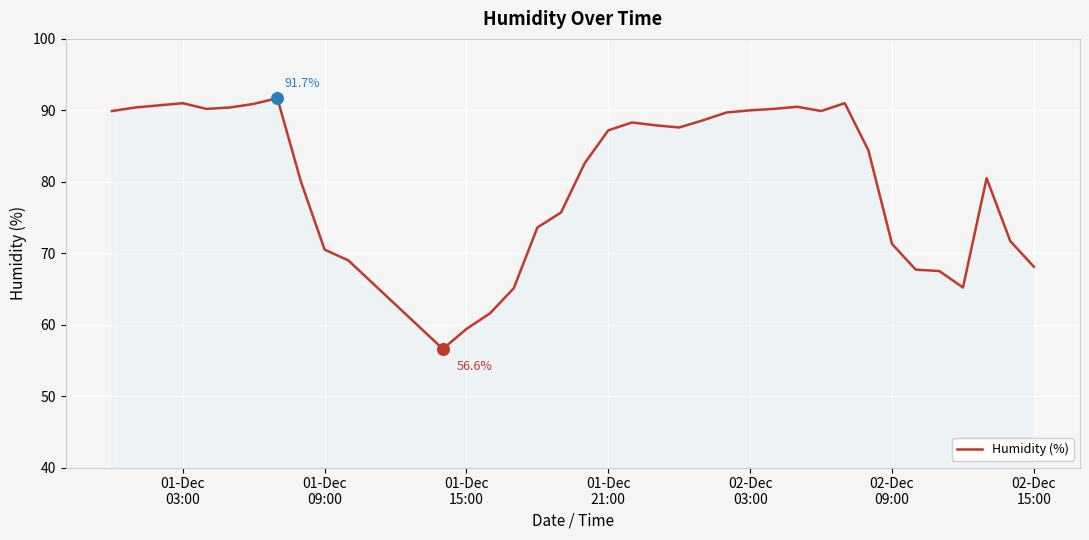

What is the maximum value shown in the chart?

91.7